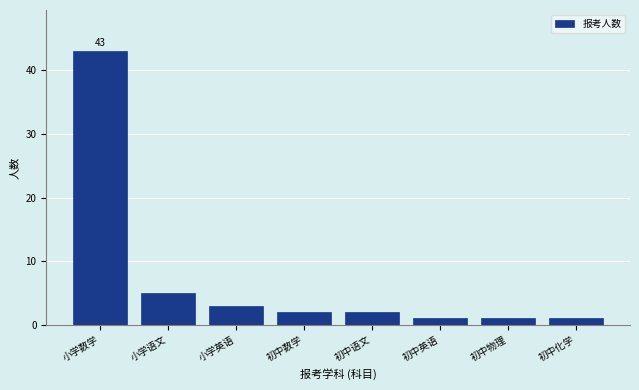

Reading right to left, extract all data points from this chart.

初中化学=1	初中物理=1	初中英语=1	初中语文=2	初中数学=2	小学英语=3	小学语文=5	小学数学=43